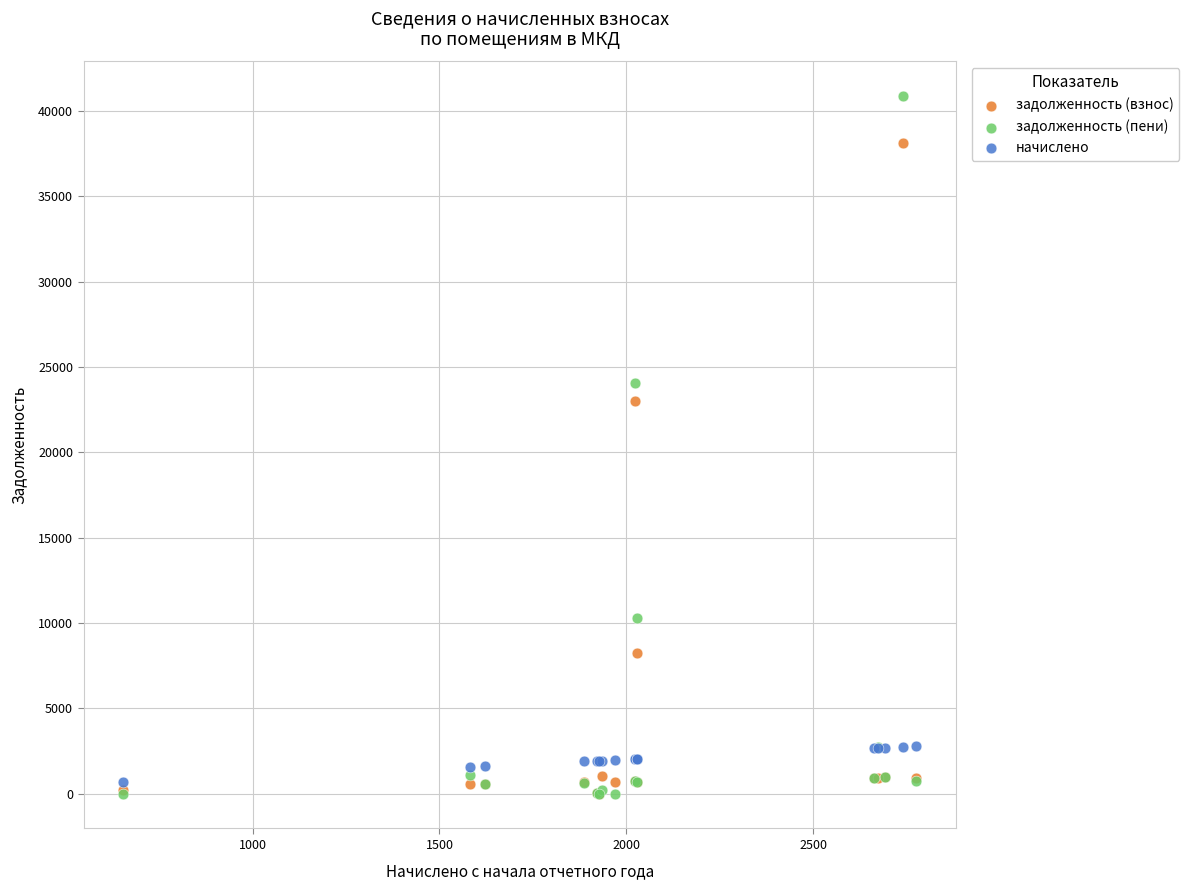

Across all series, what Y value is closest to 20431?

23011.4